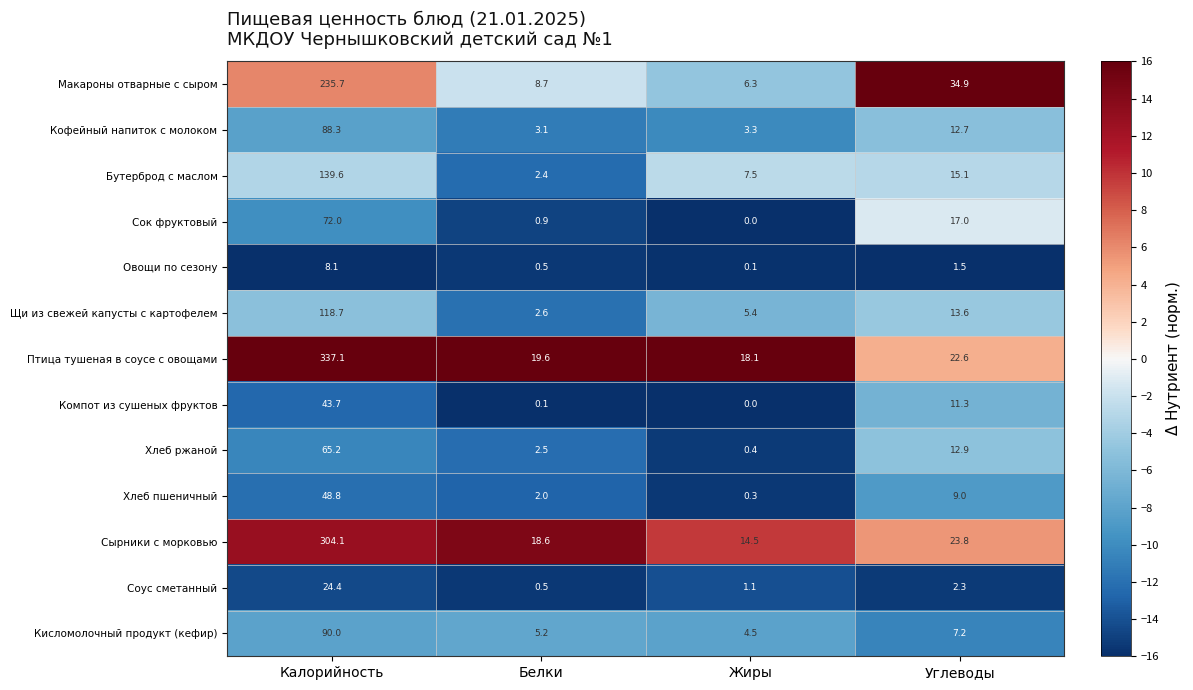

The Сырники с морковью series shows 14.5 at Жиры. True or false?

True